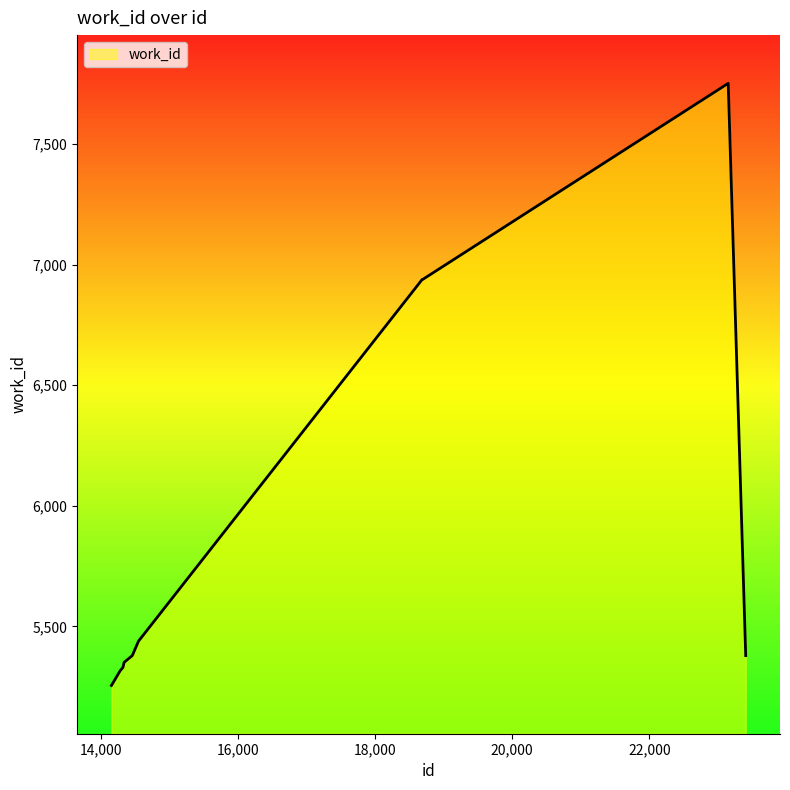

What is the minimum value shown in the chart?

5255